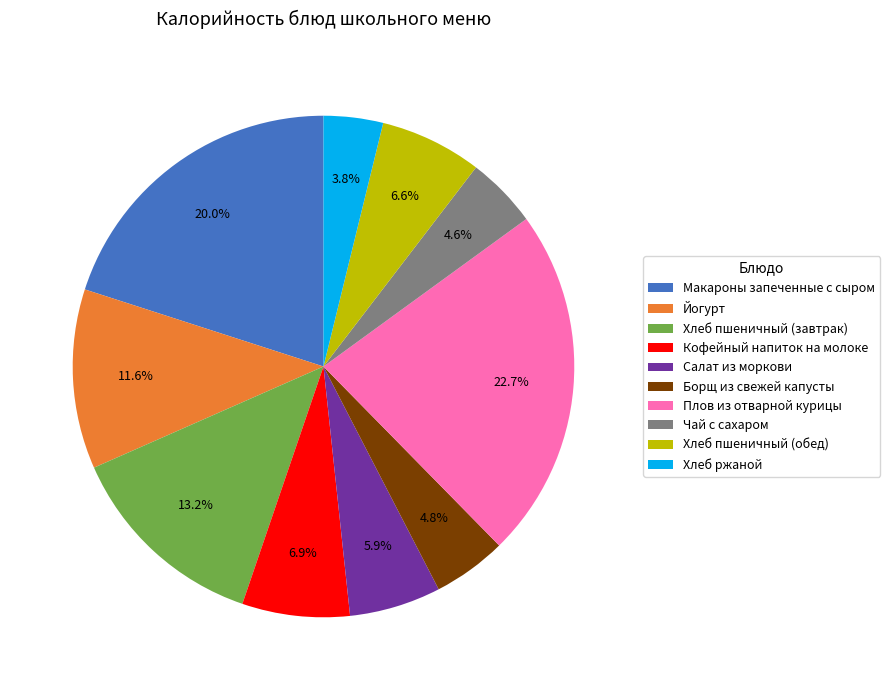

Count the number of slices in the pie.

10